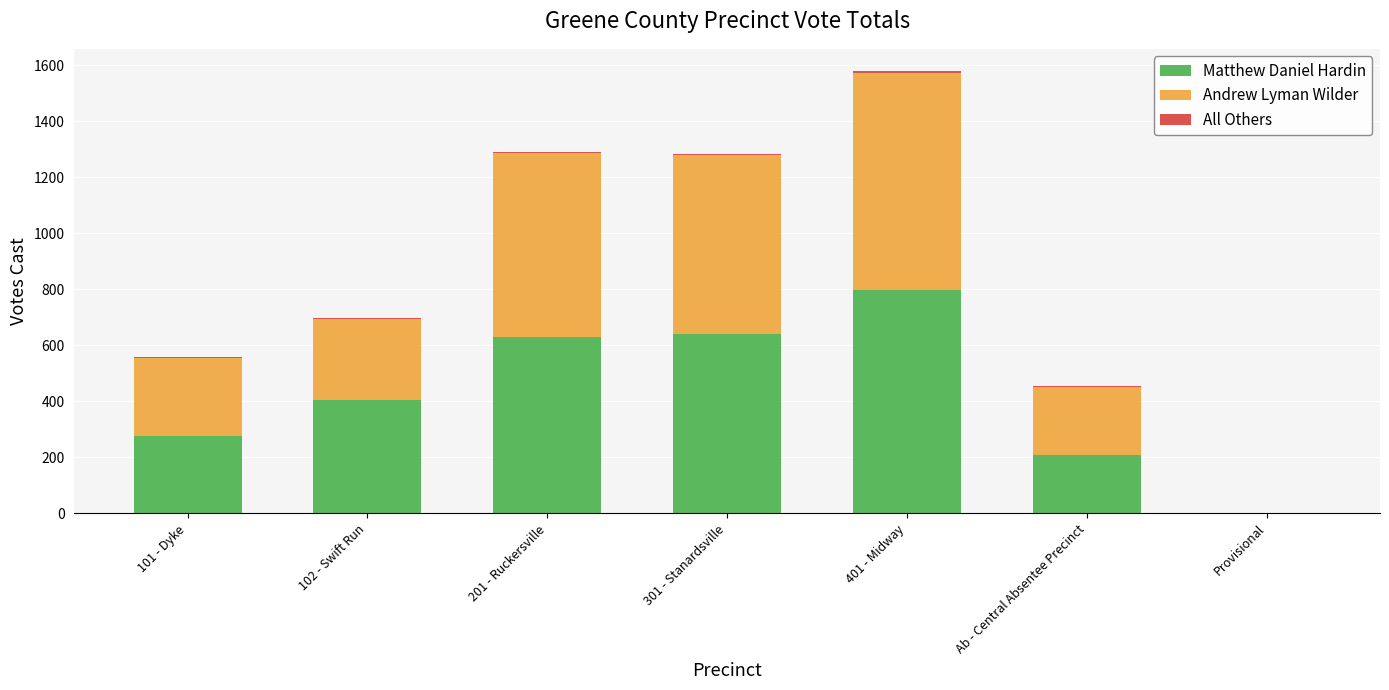

The value of Matthew Daniel Hardin at 101 - Dyke is 276. True or false?

True